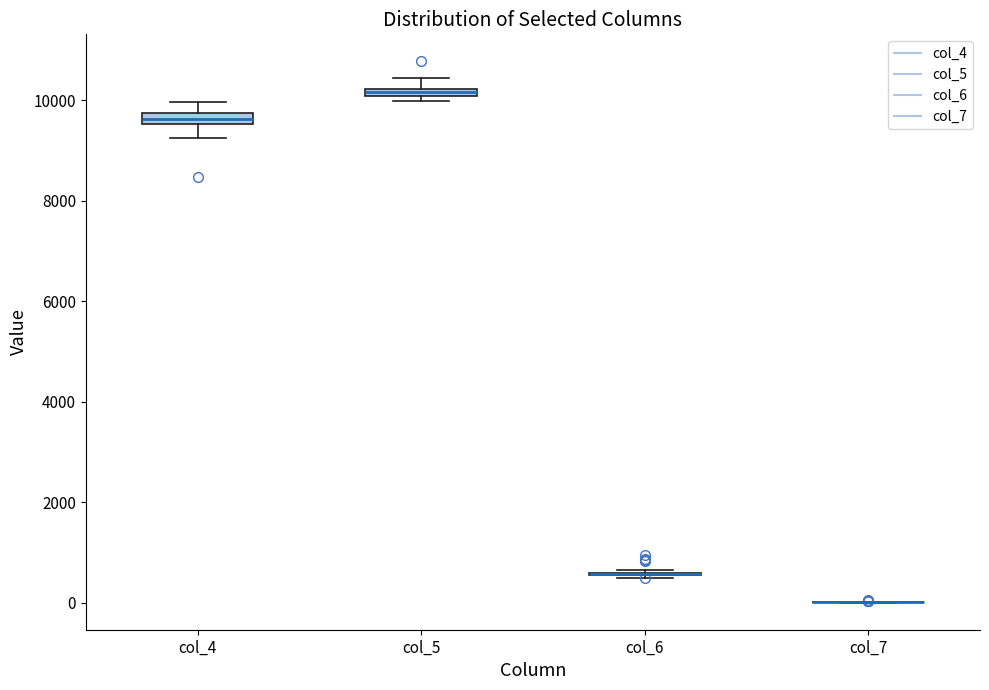

Where does the upper whisker of the box for col_4 end on the y-axis? The values are not printed on the chart, so give them approximately, as read against the axis.

10000